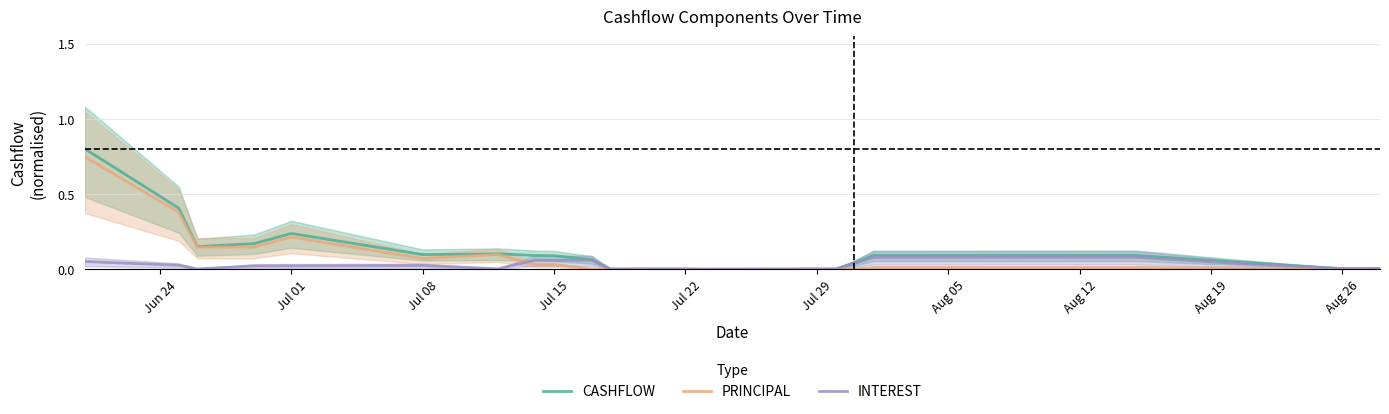

Which series has the largest total across all categories?

CASHFLOW